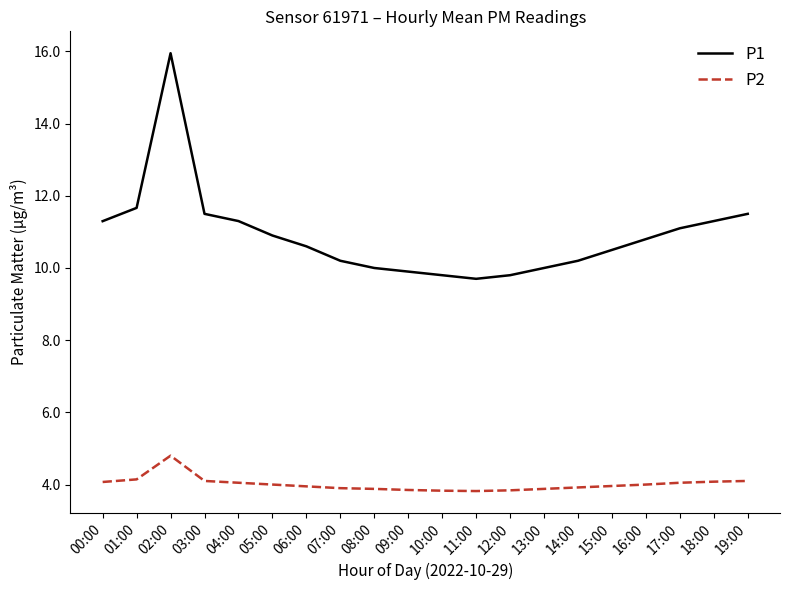

What position from the left is 09:00?

10